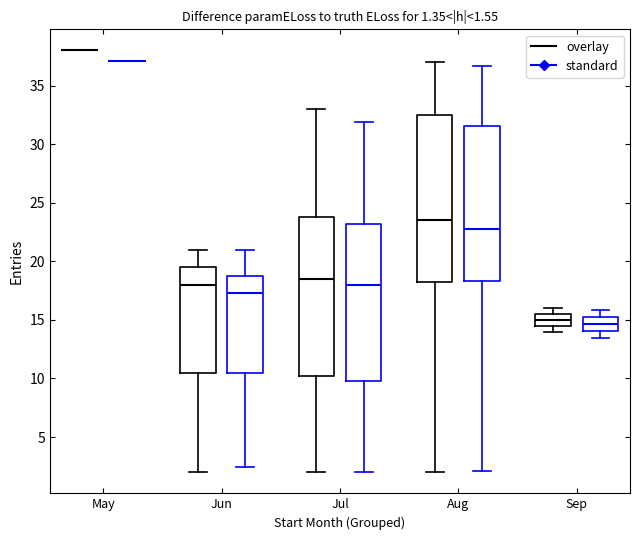

Which box is the tallest, from its lower edge to its upper edge?

Aug (overlay)